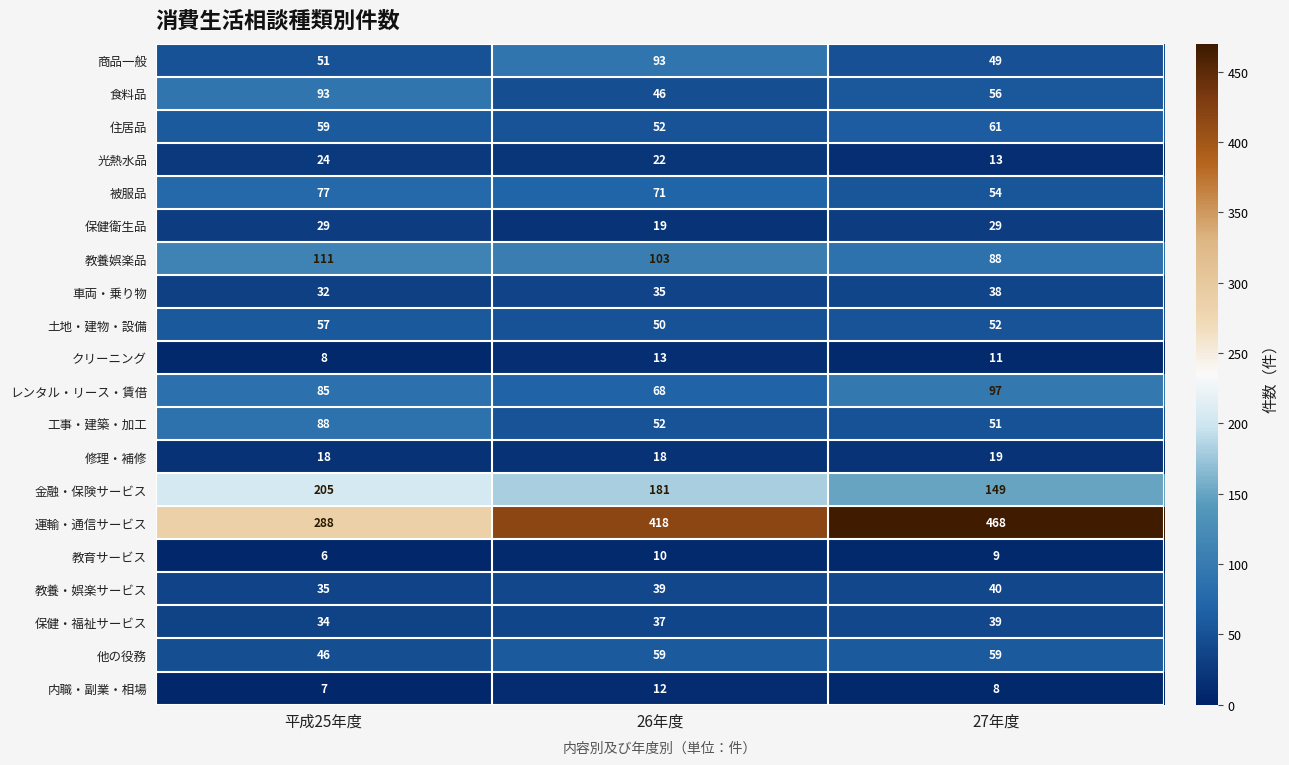

At how many categories does at least one series exceed 25?

3